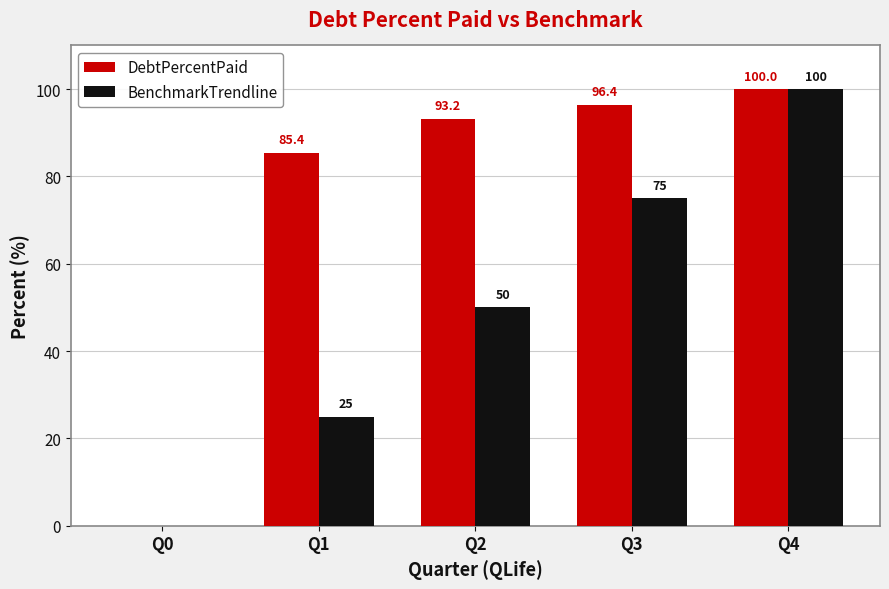

How many groups of bars are there?

5